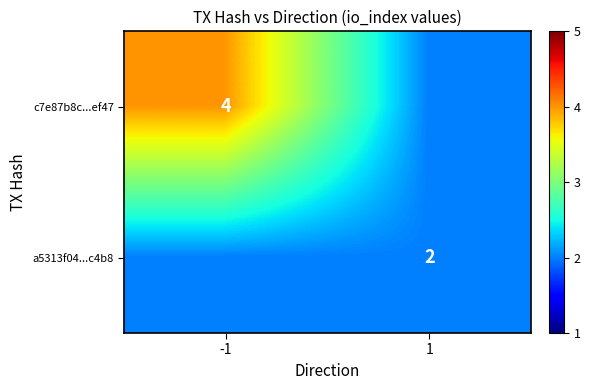

The value of c7e87b8c...ef47 at -1 is 6. True or false?

False